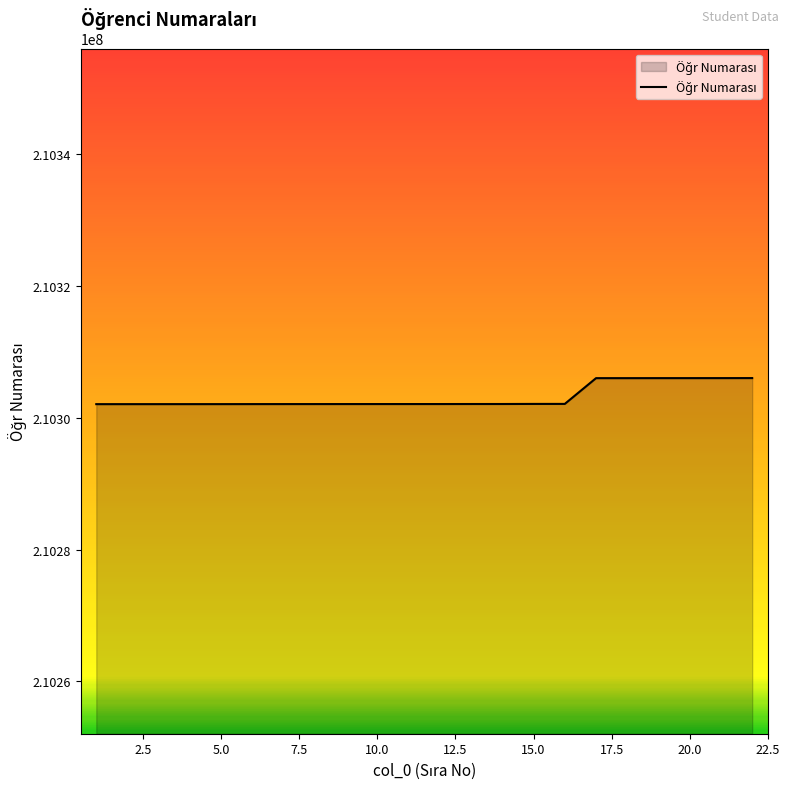

What is the ratio of the value at 10.0 to the value at 15.0?

1.0